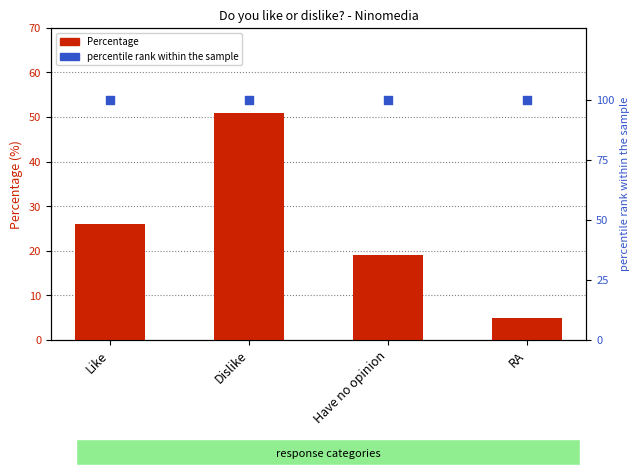

What are all the series names shown in the legend?

Percentage, percentile rank within the sample